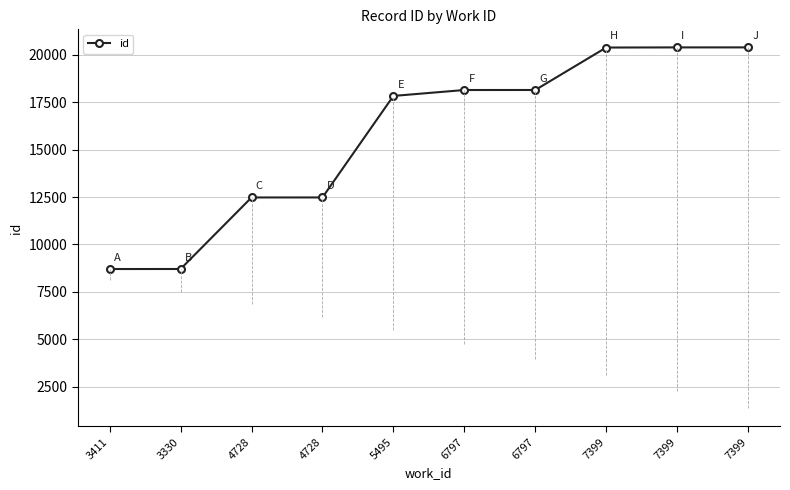

Reading left to right, what are all the values shown in this chart?

3411=8703	3330=8704	4728=12478	4728=12479	5495=17835	6797=18147	6797=18148	7399=20388	7399=20395	7399=20396